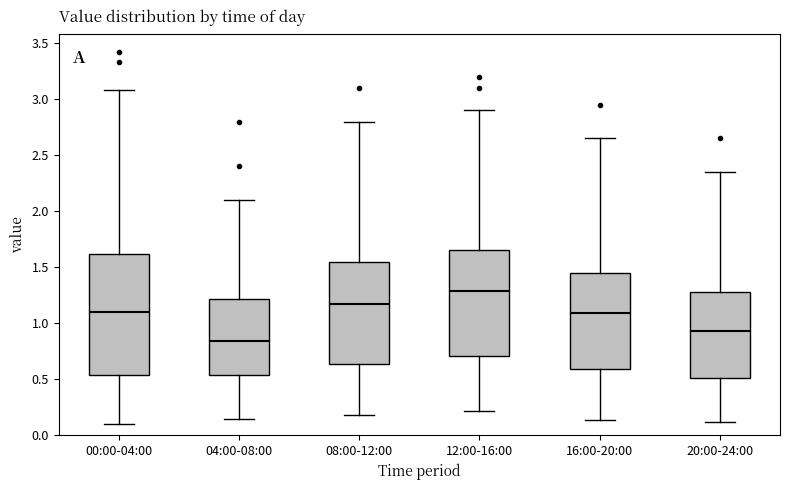

Reading left to right, read every box against the y-axis: the position of its median line, the range the box covers, and the ends of its whiskers. The values are not printed on the chart, so give them approximately, as read against the axis.

00:00-04:00: median 1.10, box 0.55 to 1.60, whiskers 0.10 to 3.10
04:00-08:00: median 0.85, box 0.55 to 1.20, whiskers 0.15 to 2.10
08:00-12:00: median 1.20, box 0.65 to 1.55, whiskers 0.20 to 2.80
12:00-16:00: median 1.30, box 0.70 to 1.65, whiskers 0.20 to 2.90
16:00-20:00: median 1.10, box 0.60 to 1.45, whiskers 0.15 to 2.65
20:00-24:00: median 0.95, box 0.50 to 1.30, whiskers 0.10 to 2.35